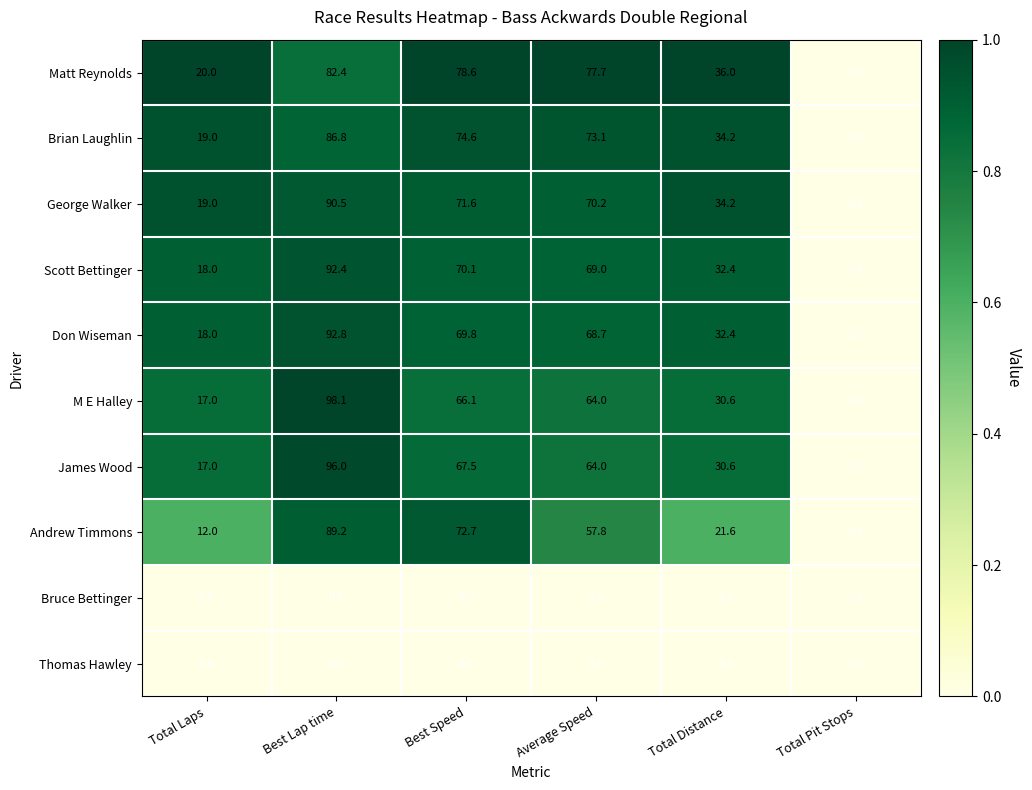

Between Best Lap time and Total Pit Stops, which series saw the biggest shift?

M E Halley